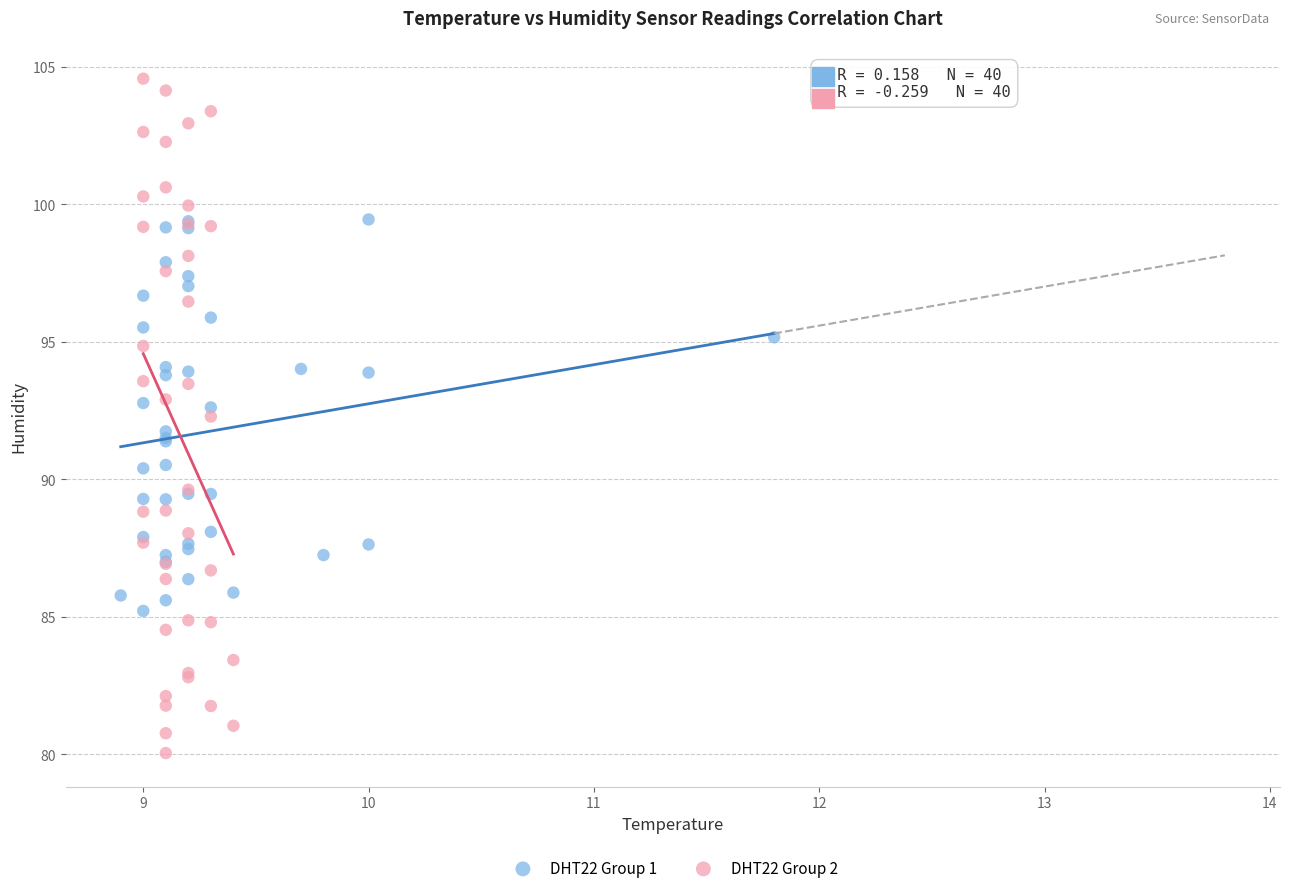

Which series has the largest Y range (max minus min)?

DHT22 Group 2